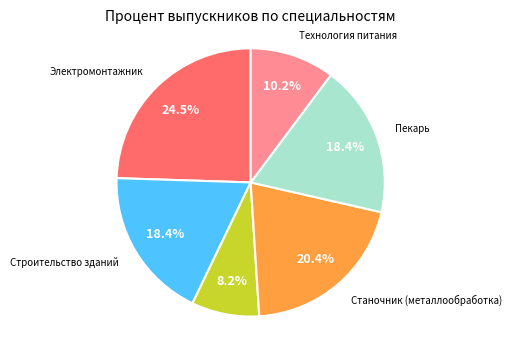

Is there a majority slice in this chart?

No